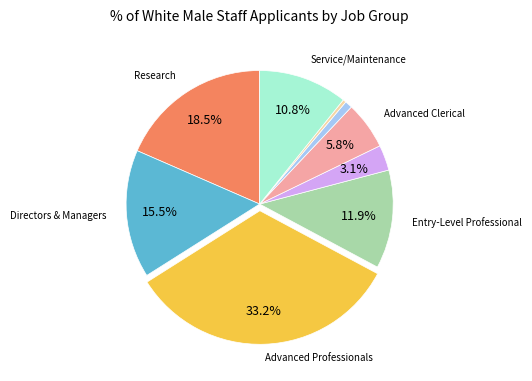

Is there any slice that represents more than half of the pie?

No